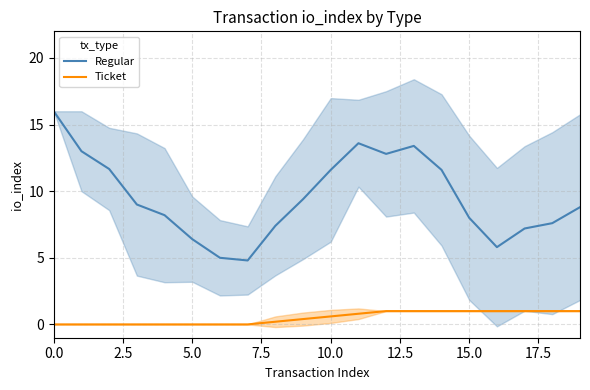

Reading left to right, extract all data points from this chart.

Regular: 16.0	13.0	11.7	9.0	8.2	6.4	5.0	4.8	7.4	9.4	11.6	13.6	12.8	13.4	11.6	8.0	5.8	7.2	7.6	8.8
Ticket: 0.0	0.0	0.0	0.0	0.0	0.0	0.0	0.0	0.2	0.4	0.6	0.8	1.0	1.0	1.0	1.0	1.0	1.0	1.0	1.0